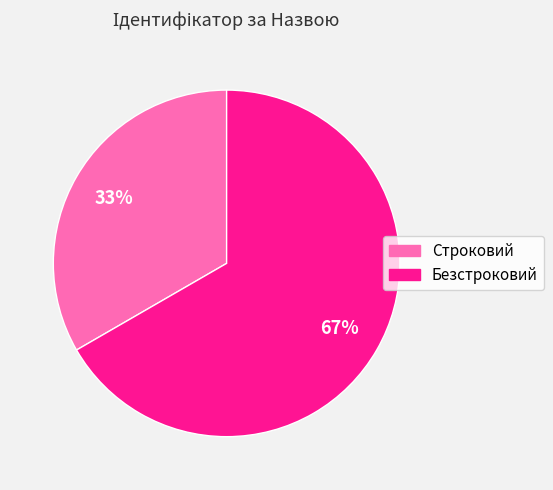

To the nearest percent, what is the combined percentage of Безстроковий and Строковий?

100%